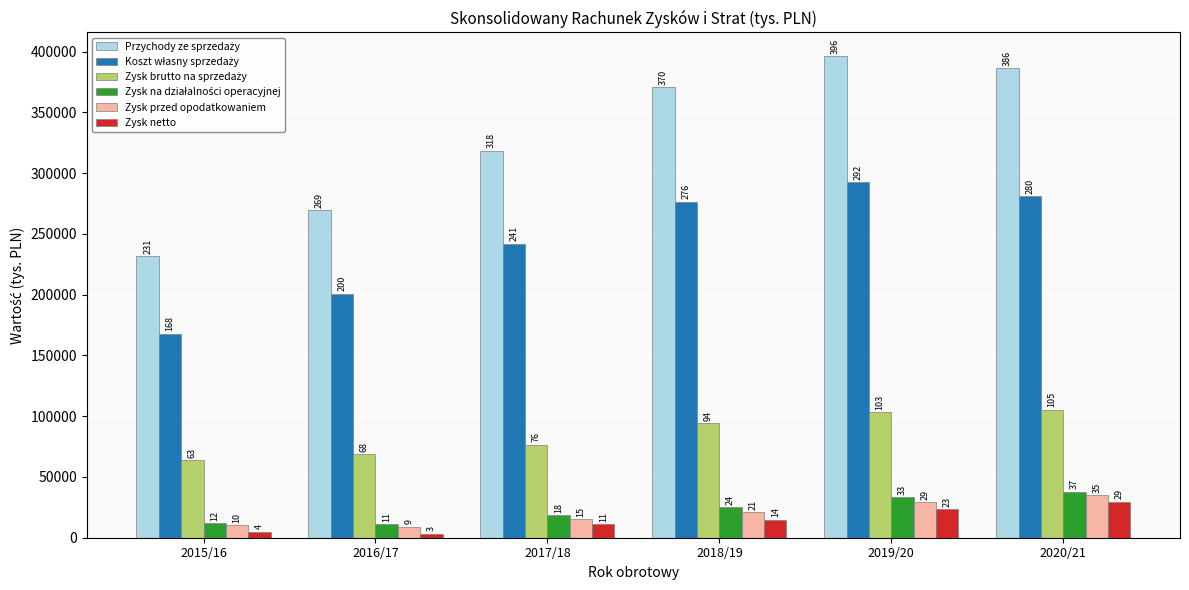

Is the value of Zysk na działalności operacyjnej at 2016/17 greater than the value of Zysk brutto na sprzedaży at 2019/20?

No